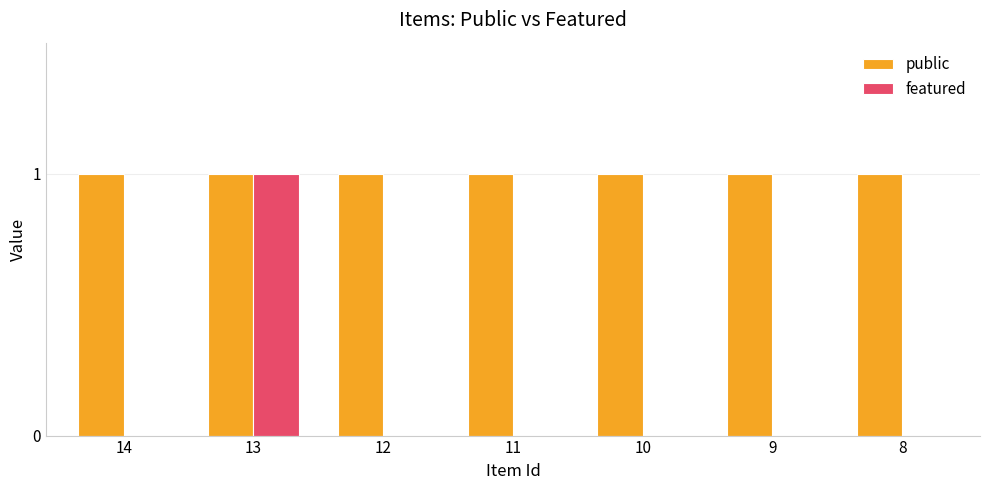

What is the maximum value shown in the chart?

1